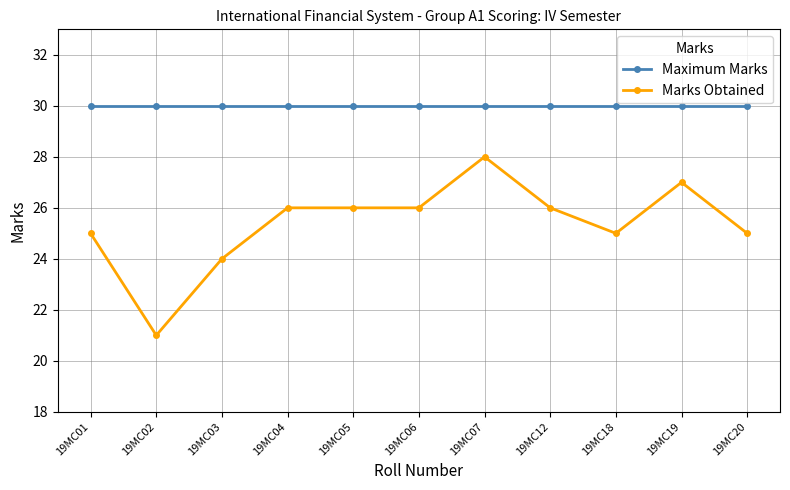

What are all the series names shown in the legend?

Maximum Marks, Marks Obtained